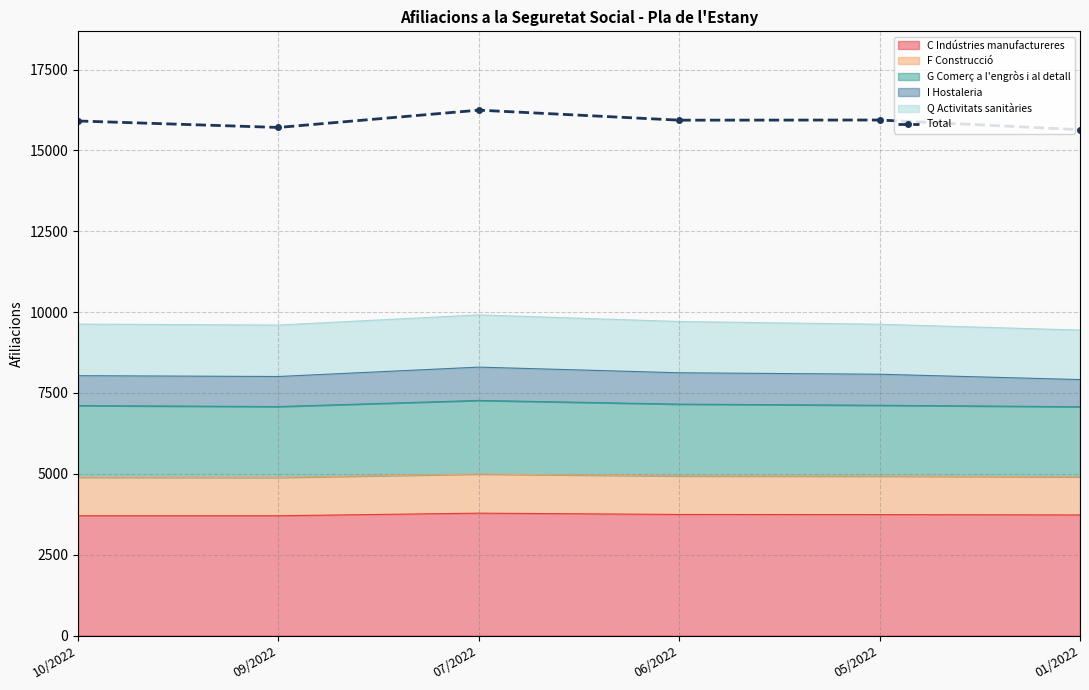

Which category has the lowest value across all series?

01/2022